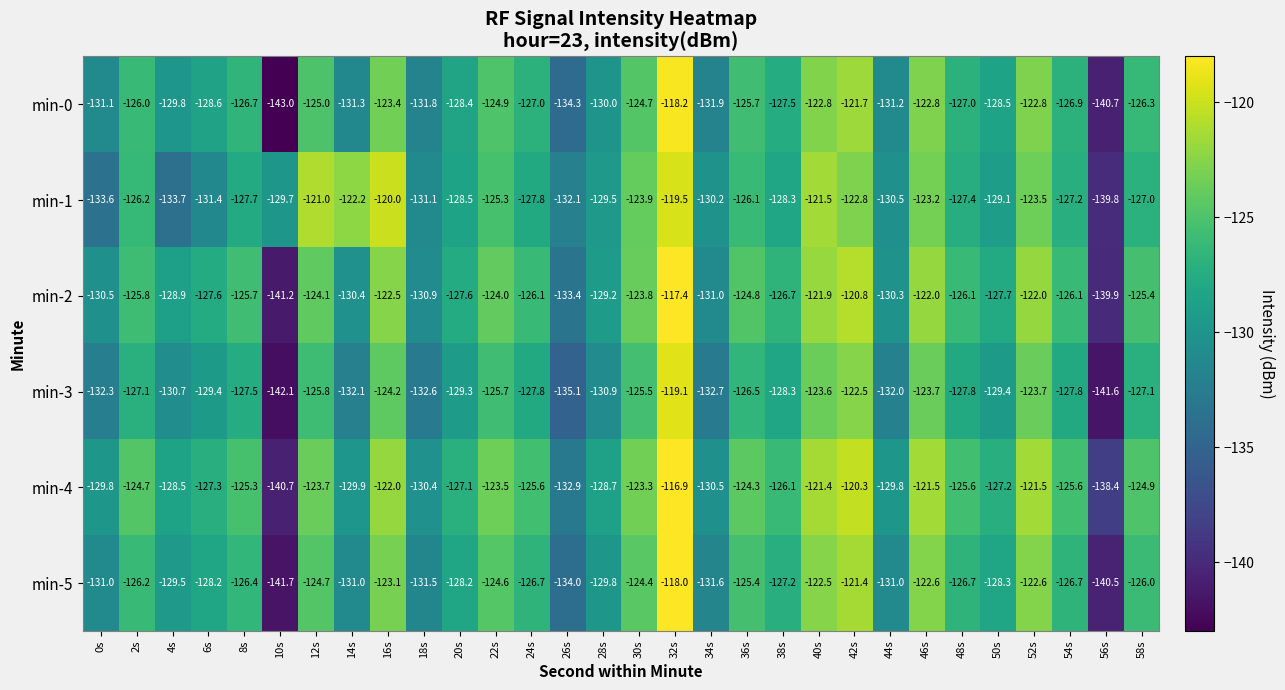

What is the sum of the min-1 values at 0s and 14s?

-255.8